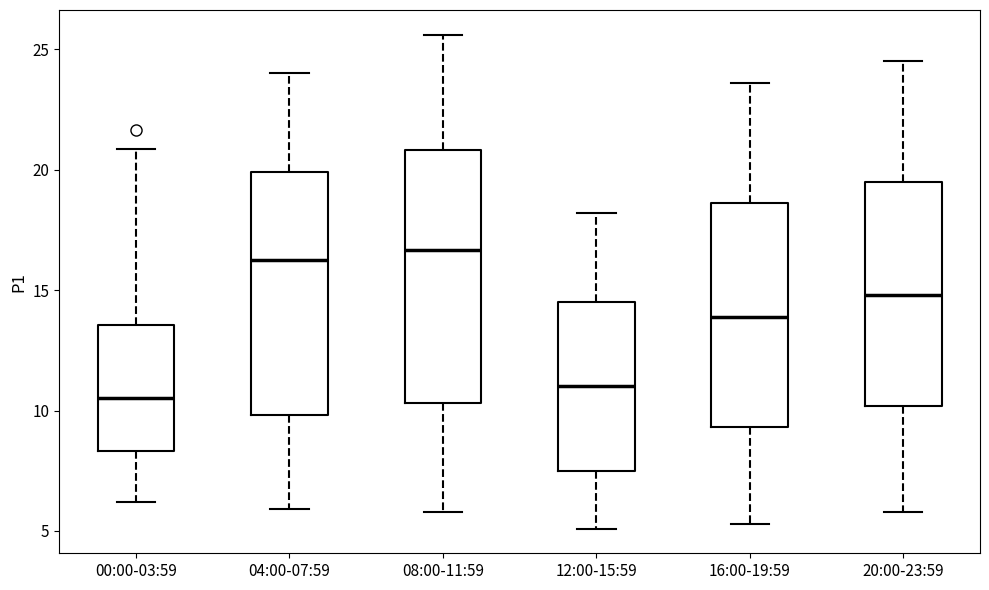

Reading left to right, read every box against the y-axis: the position of its median line, the range the box covers, and the ends of its whiskers. The values are not printed on the chart, so give them approximately, as read against the axis.

00:00-03:59: median 10.5, box 8.5 to 13.5, whiskers 6.0 to 21.0
04:00-07:59: median 16.5, box 10.0 to 20.0, whiskers 6.0 to 24.0
08:00-11:59: median 16.5, box 10.5 to 21.0, whiskers 6.0 to 25.5
12:00-15:59: median 11.0, box 7.5 to 14.5, whiskers 5.0 to 18.0
16:00-19:59: median 14.0, box 9.5 to 18.5, whiskers 5.5 to 23.5
20:00-23:59: median 15.0, box 10.0 to 19.5, whiskers 6.0 to 24.5